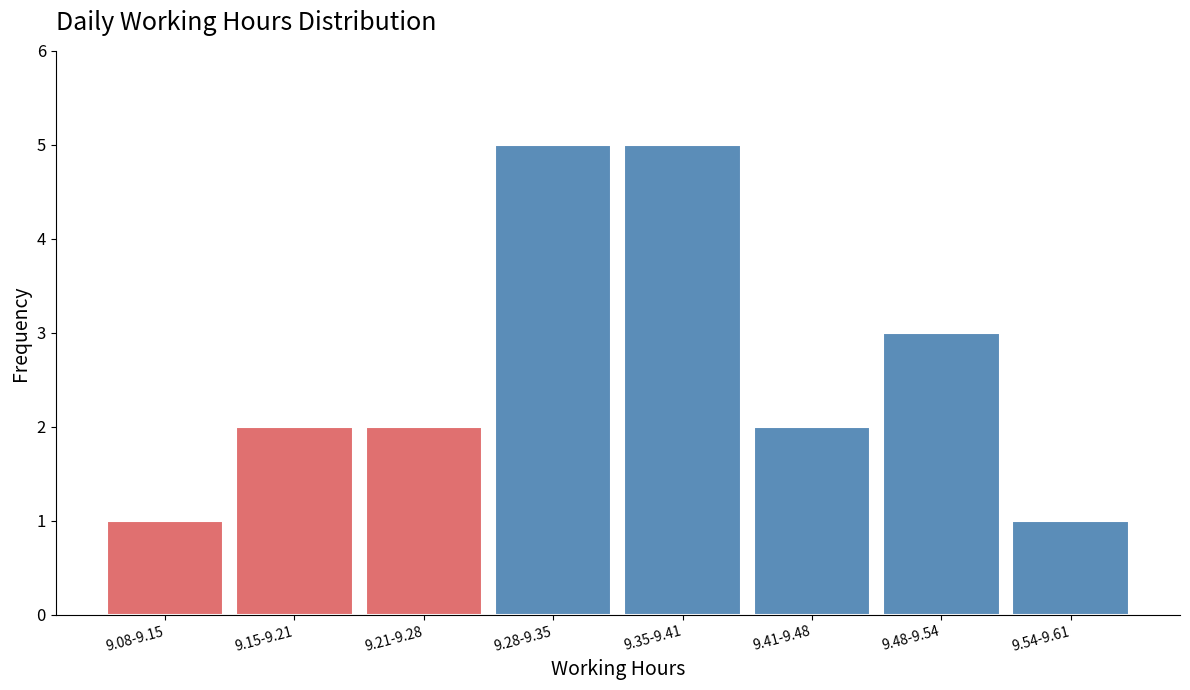

Reading left to right, what are all the values shown in this chart?

1	2	2	5	5	2	3	1